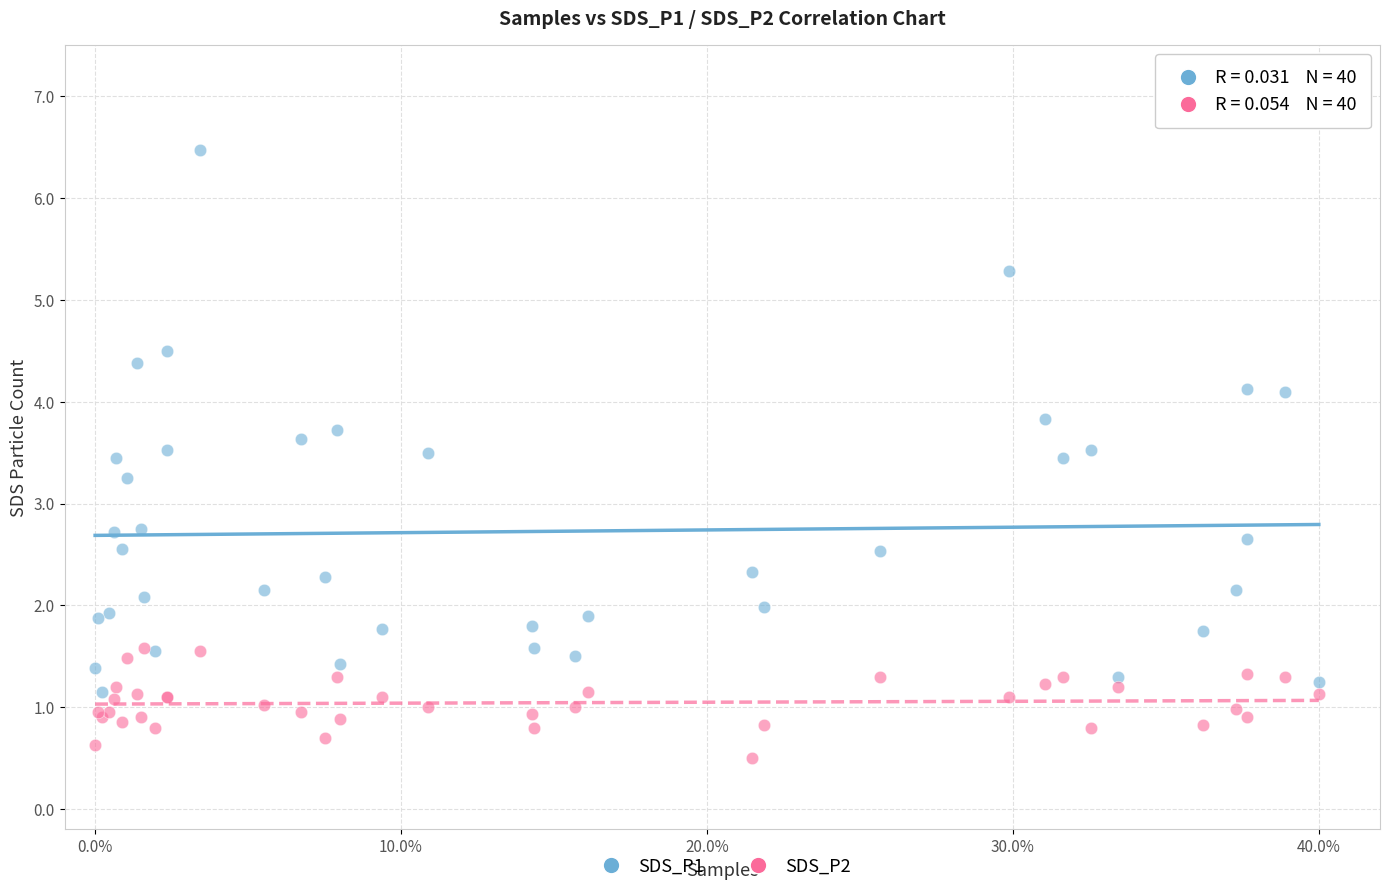

Which series has the widest spread of Y values?

SDS_P1